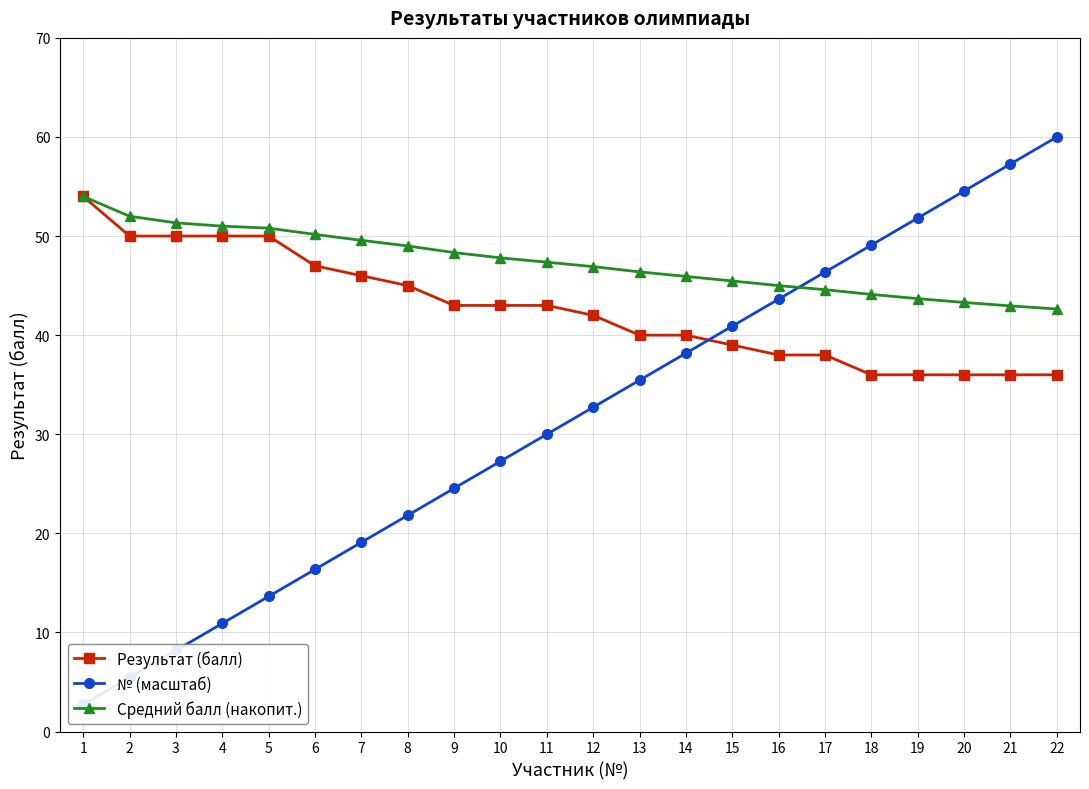

List the series in order of their peak value, highest first.

№ (масштаб), Результат (балл), Средний балл (накопит.)